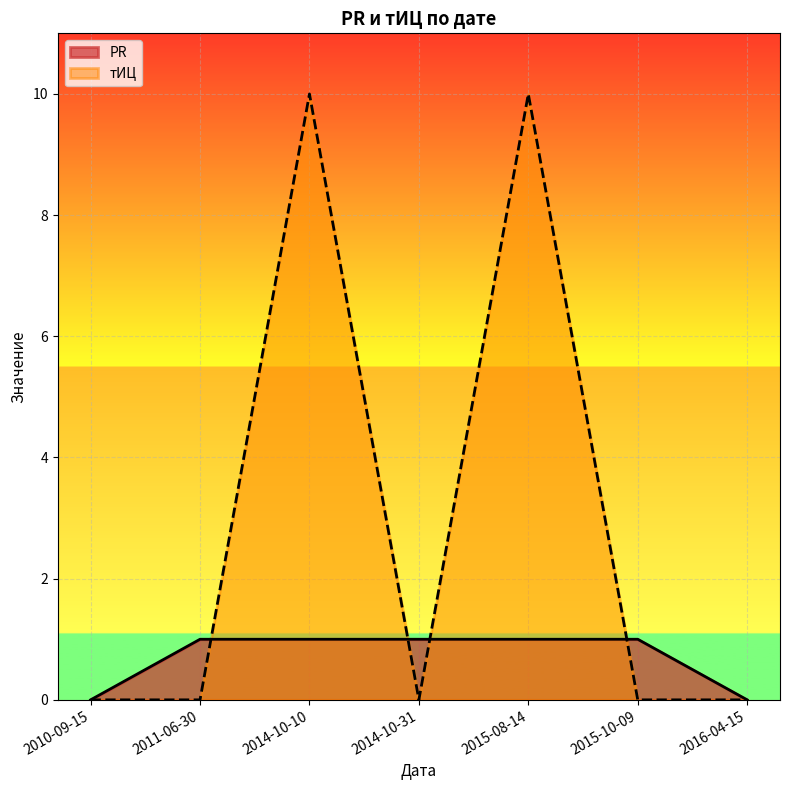

Reading left to right, what are all the values shown in this chart?

PR: 2010-09-15=0	2011-06-30=1	2014-10-10=1	2014-10-31=1	2015-08-14=1	2015-10-09=1	2016-04-15=0
тИЦ: 2010-09-15=0	2011-06-30=0	2014-10-10=10	2014-10-31=0	2015-08-14=10	2015-10-09=0	2016-04-15=0